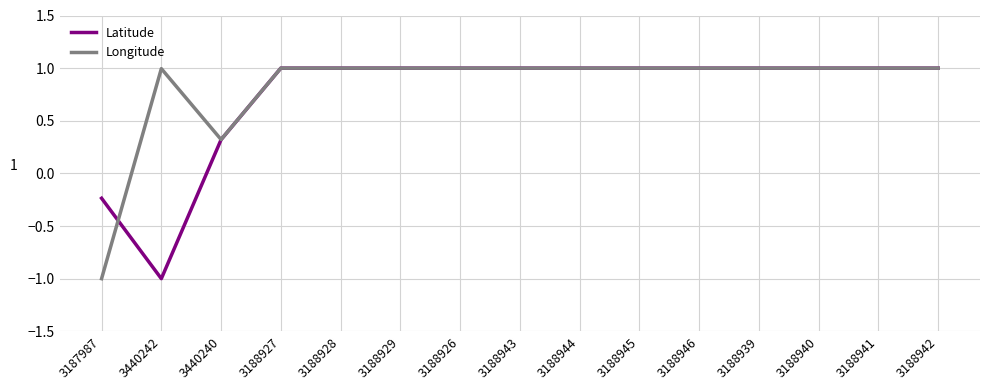

What position from the right is 3187987?

15